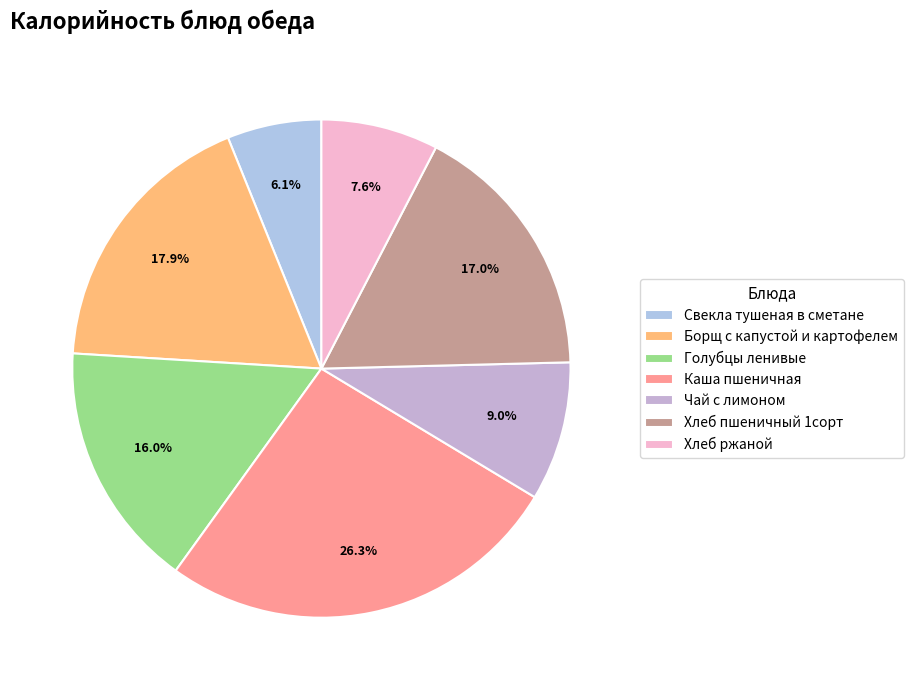

Is there any slice that represents more than half of the pie?

No